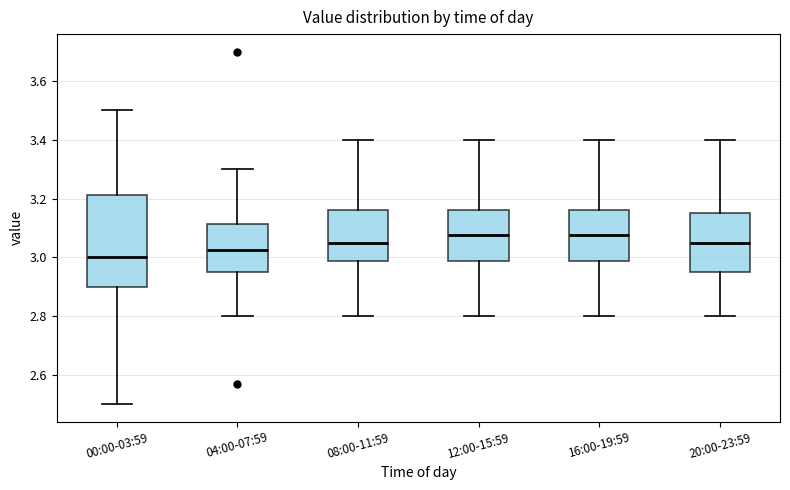

Which box is the tallest, from its lower edge to its upper edge?

00:00-03:59